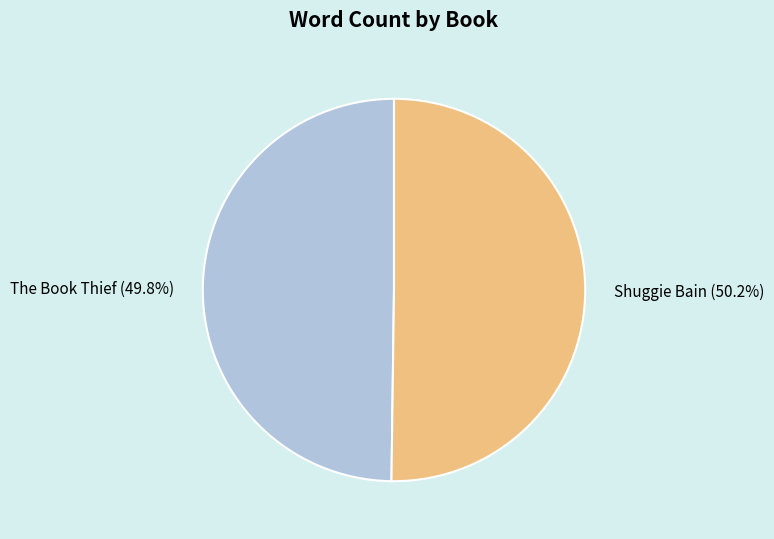

What is the ratio of the value at Shuggie Bain to the value at The Book Thief?

1.0